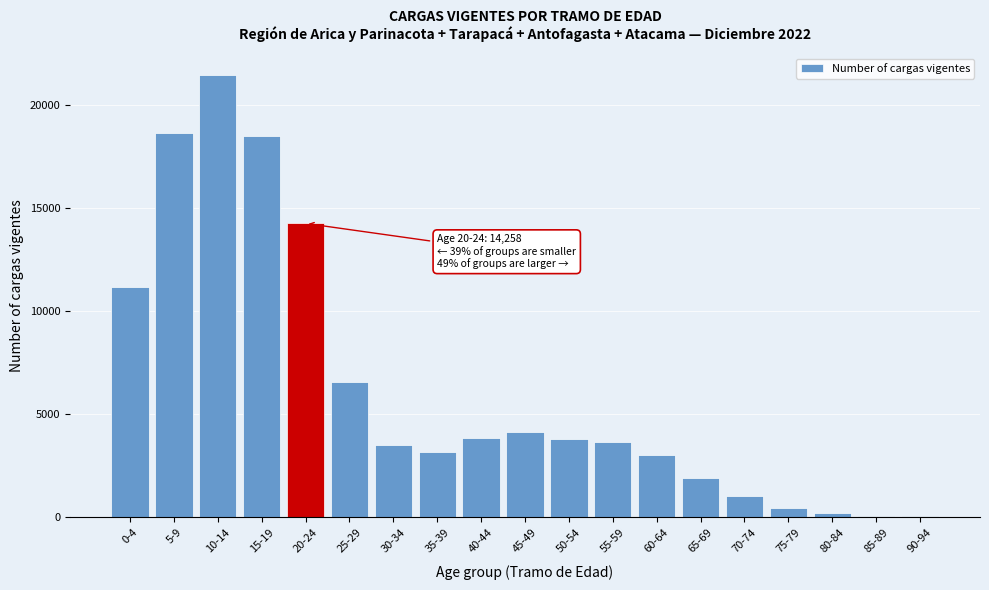

Which category has the highest value across all series?

10-14